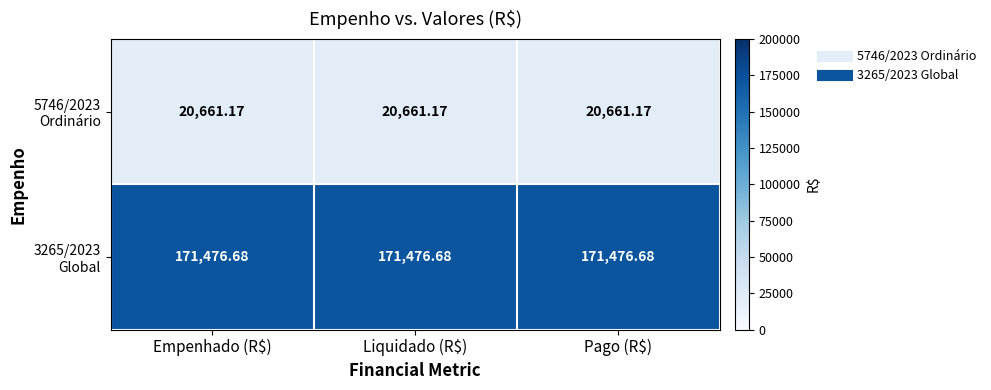

How many categories are shown in the chart?

3